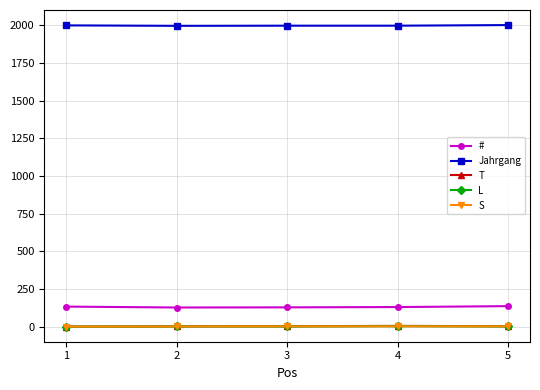

Is the value of L at 4 greater than the value of # at 5?

No